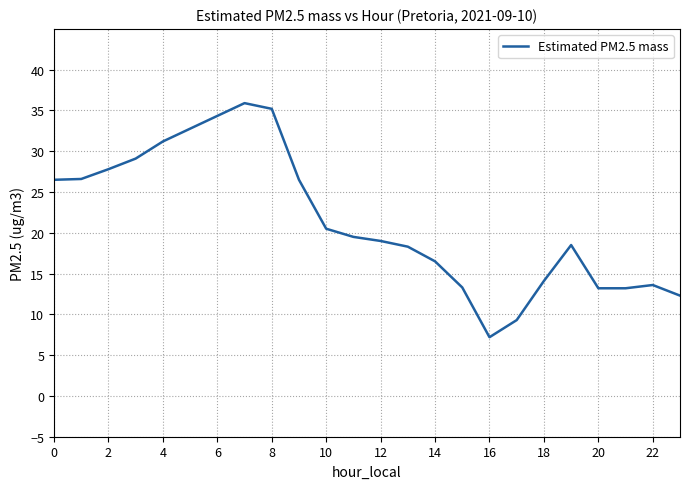

What is the smallest value displayed?

7.2